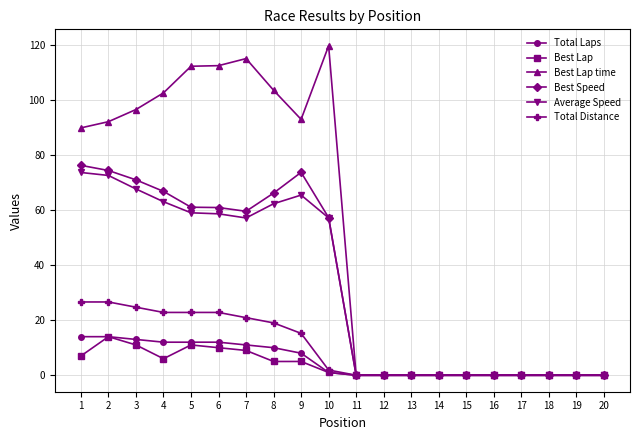

At which category does Best Lap reach its first local valley?

4